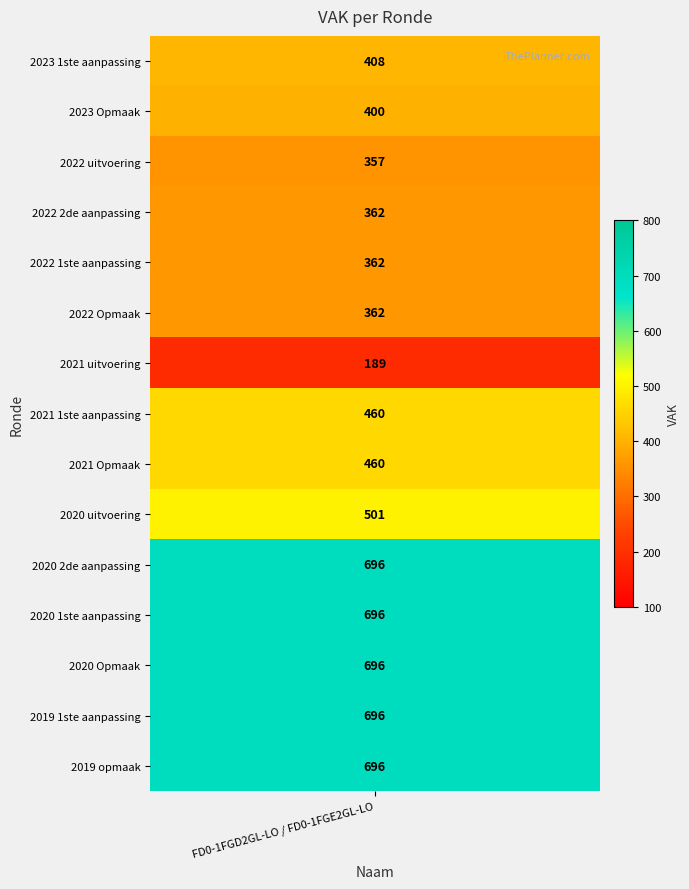

What is the minimum value shown in the chart?

189